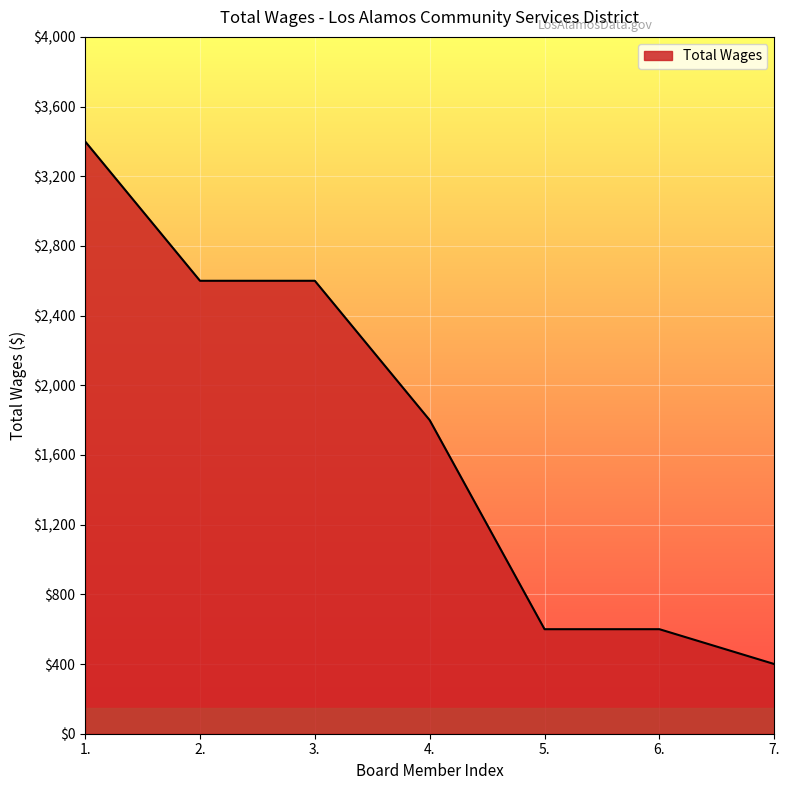

What is the average value?

1714